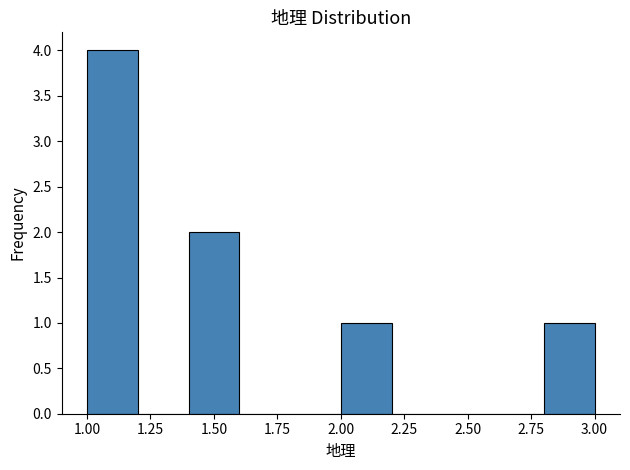

Reading left to right, list every bar in this chart as the range it spans on the x-axis followed by its height. The values are not printed on the chart, so give them approximately, as read against the axis.

1.0 to 1.2: 4
1.2 to 1.4: 0
1.4 to 1.6: 2
1.6 to 1.8: 0
1.8 to 2.0: 0
2.0 to 2.2: 1
2.2 to 2.4: 0
2.4 to 2.6: 0
2.6 to 2.8: 0
2.8 to 3.0: 1